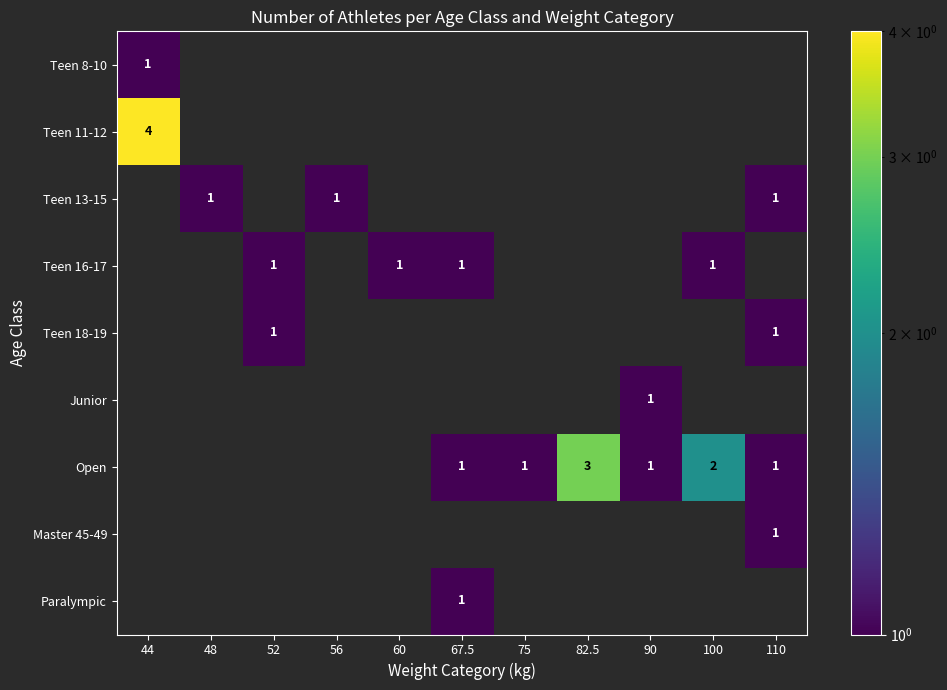

How many categories are shown in the chart?

11